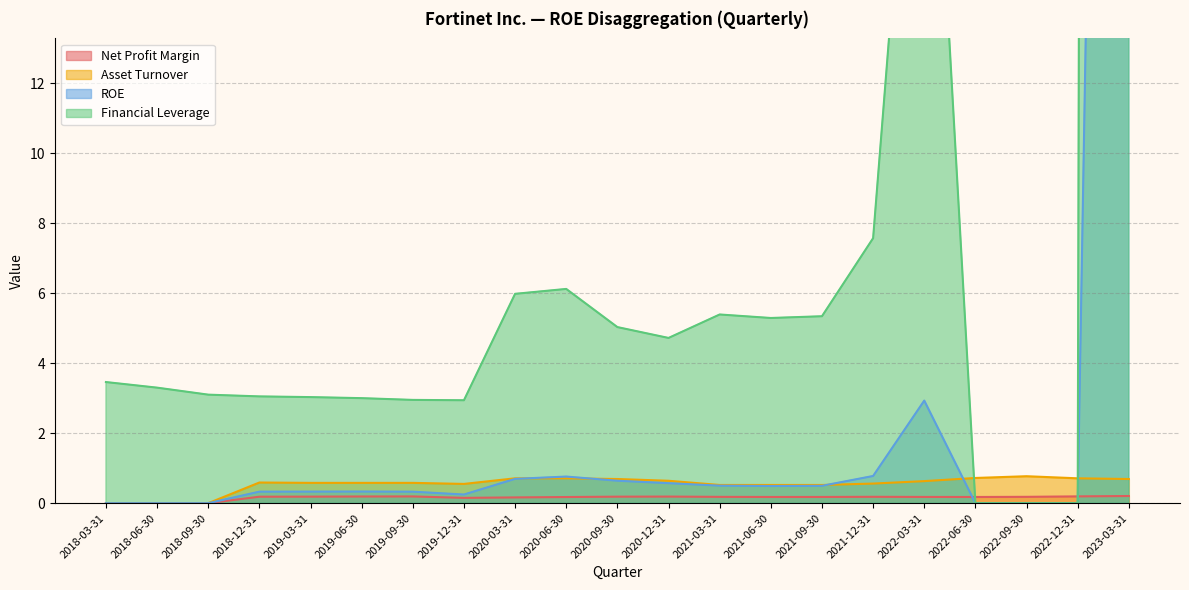

How many distinct data groups are displayed?

4